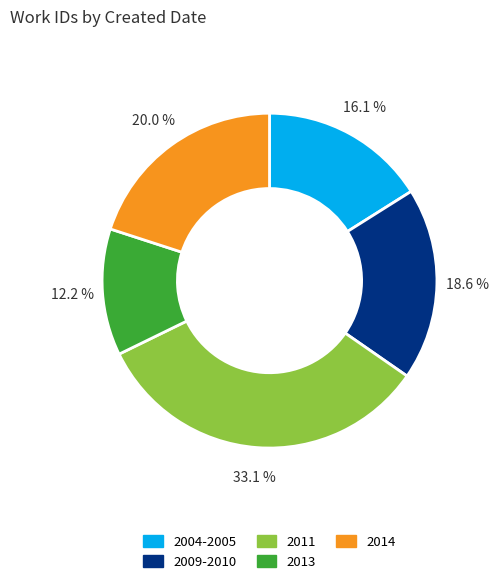

How many slices are in this pie chart?

5